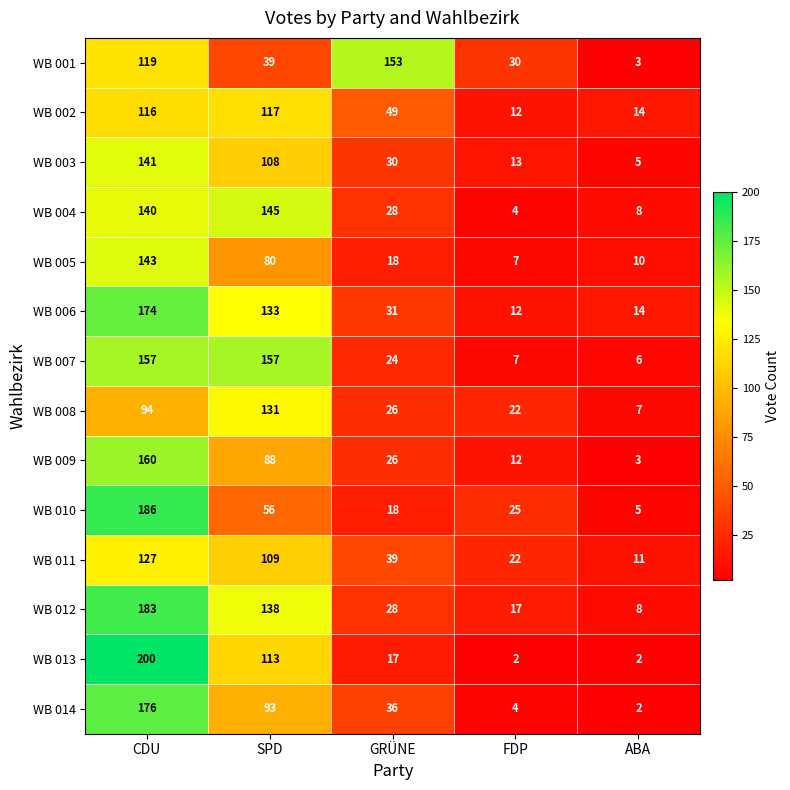

At which label does WB 002 reach its peak?

SPD